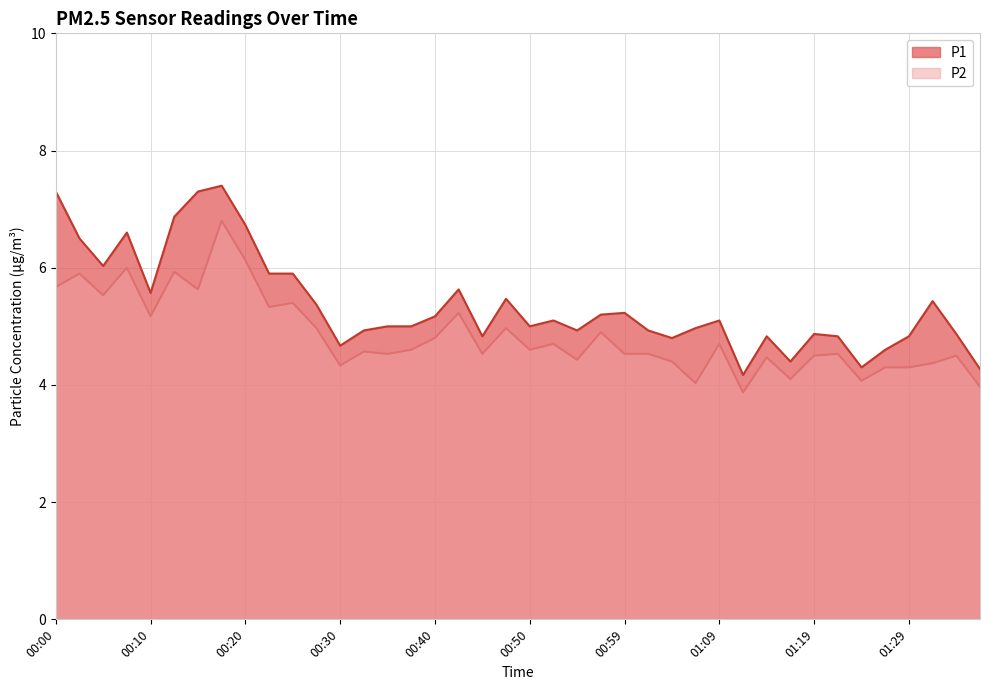

True or false: P2 and P1 cross at least once.

False